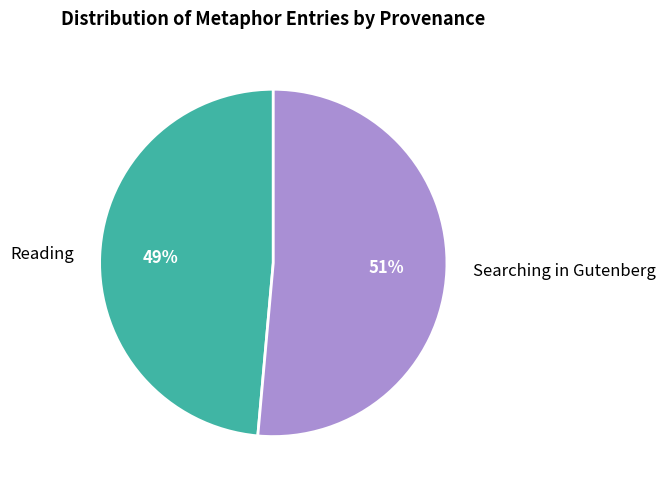

Do Reading and Searching in Gutenberg together represent more than half of the pie?

Yes